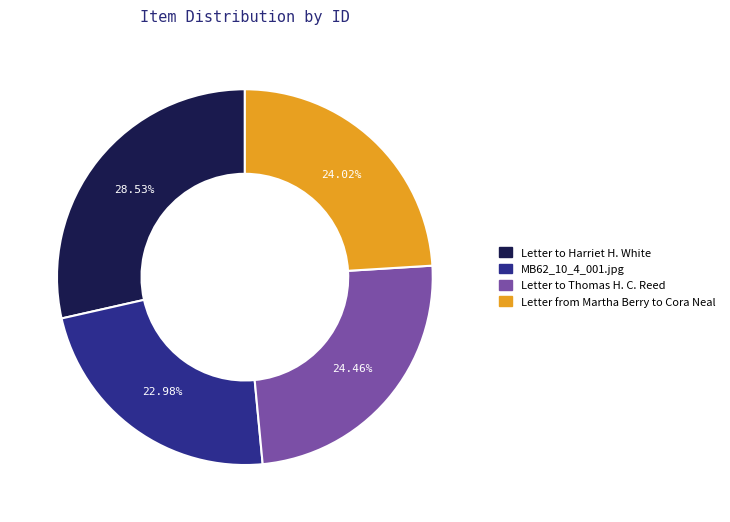

To the nearest percent, what is the difference between the Letter from Martha Berry to Cora Neal and MB62_10_4_001.jpg slice percentages?

1%